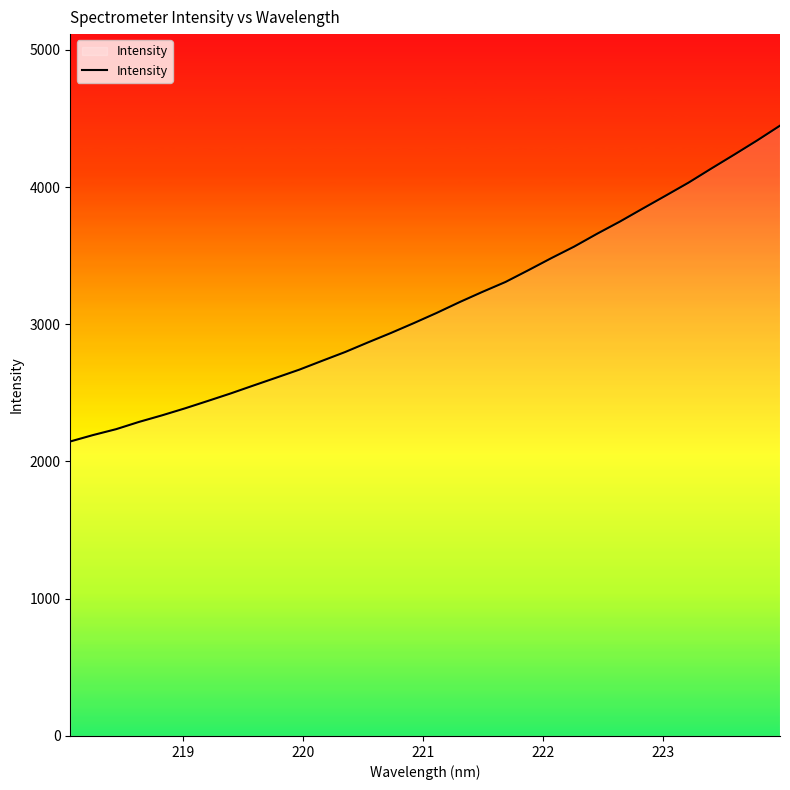

What is the minimum value shown in the chart?

2146.0